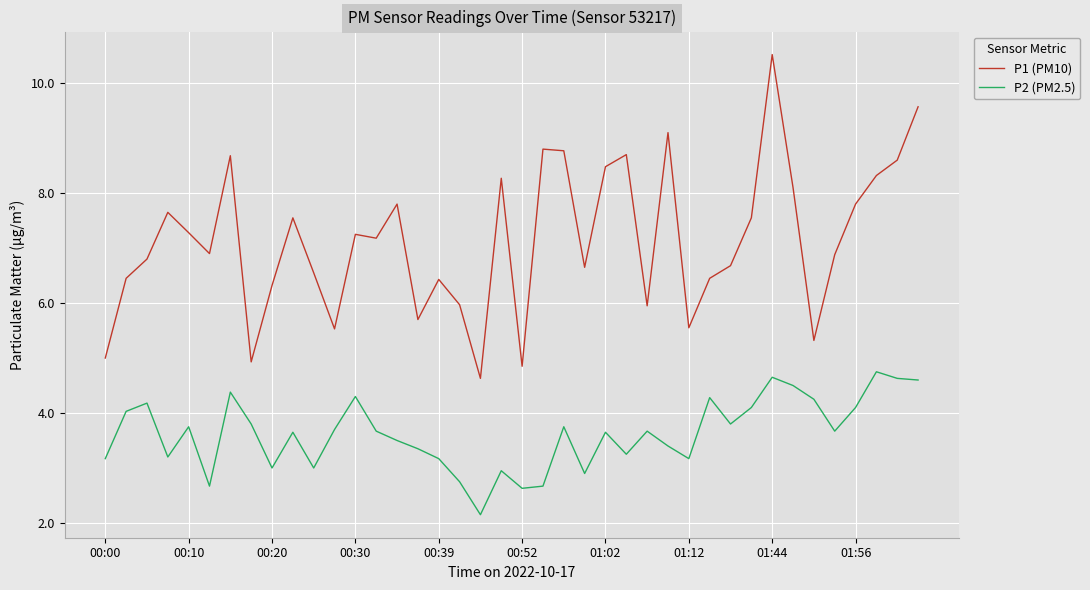

Does the chart have visible grid lines?

Yes